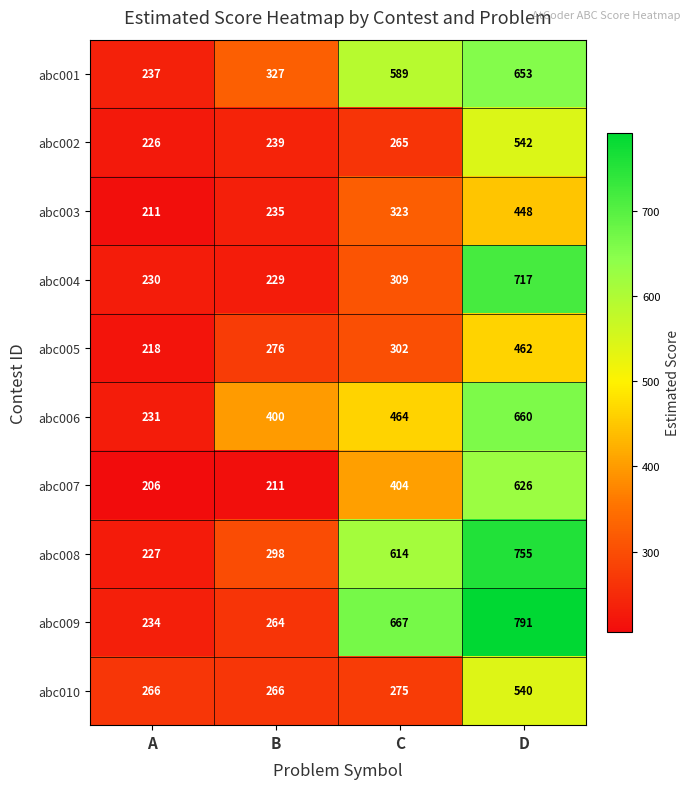

Which series has the widest spread of values?

abc009